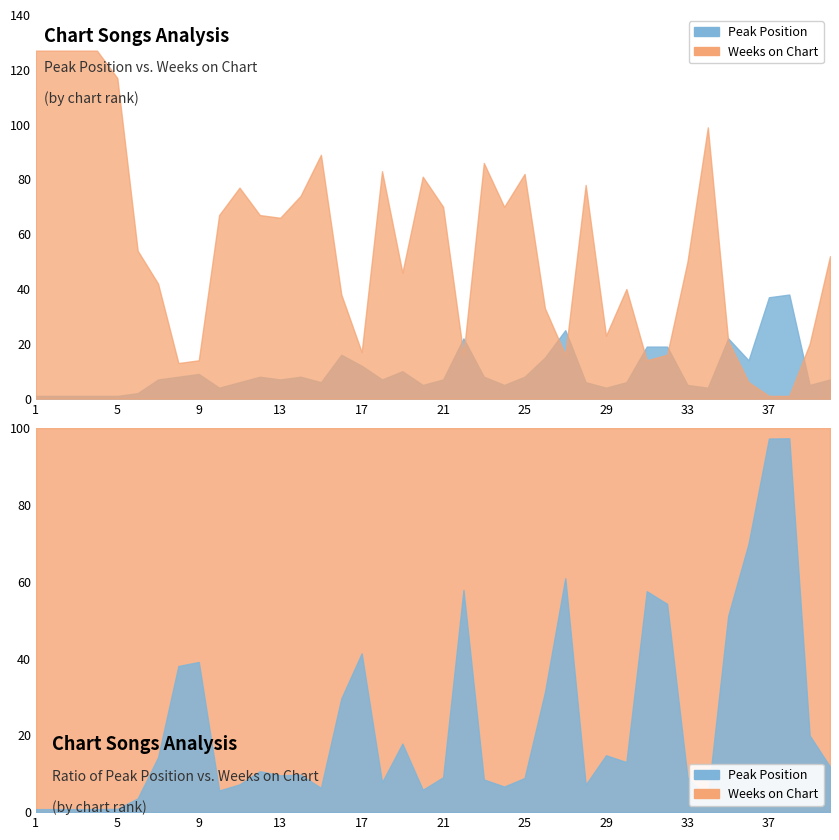

How many data points in Peak Position are above 7?

18